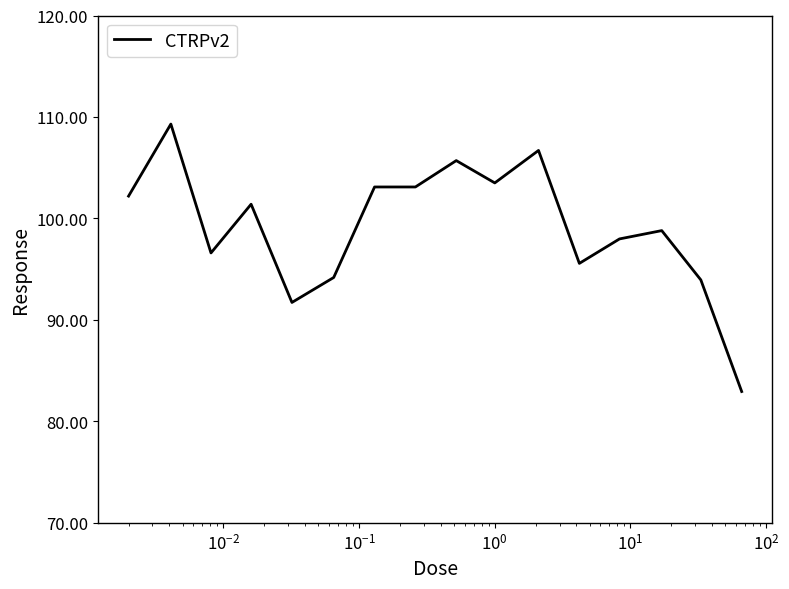

What is the maximum value shown in the chart?

109.3